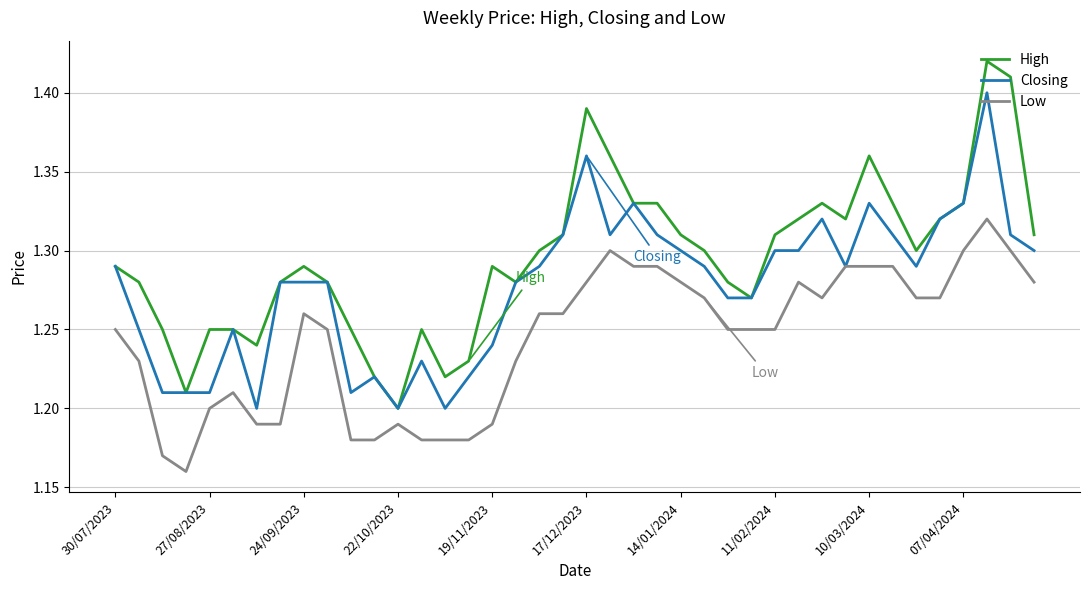

Which series has the widest spread of values?

High